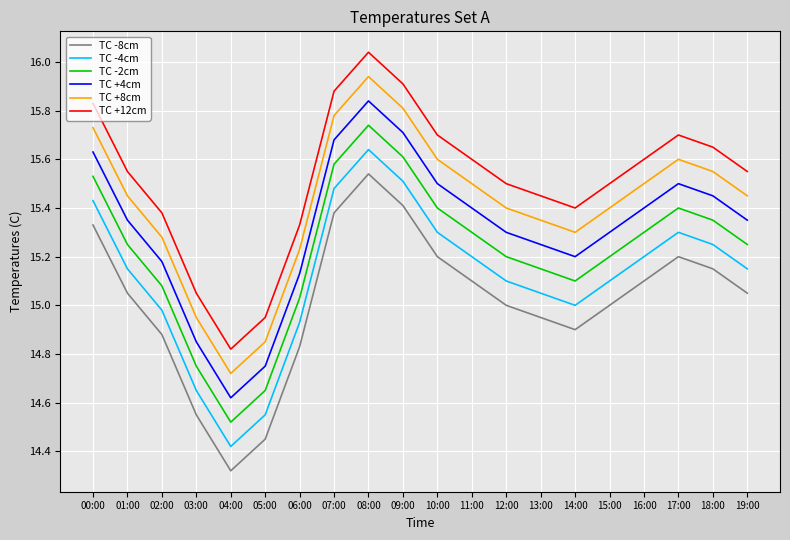

At how many categories does at least one series exceed 14?

20